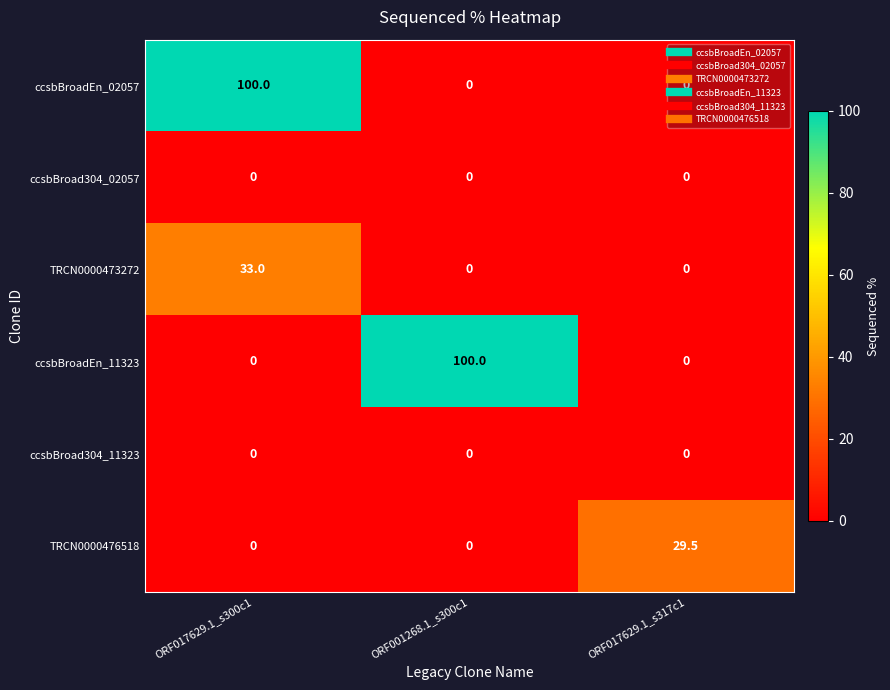

Count the ccsbBroadEn_02057 values in the range 0 to 100.

3